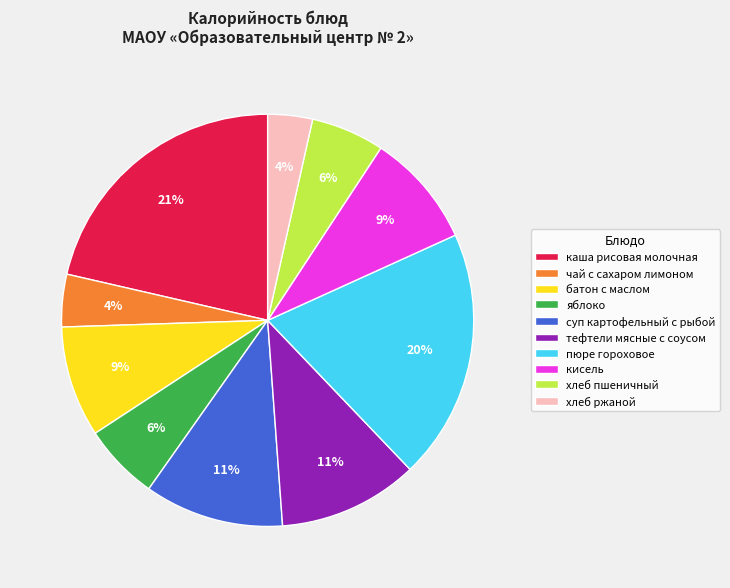

To the nearest percent, what portion does батон с маслом represent?

9%